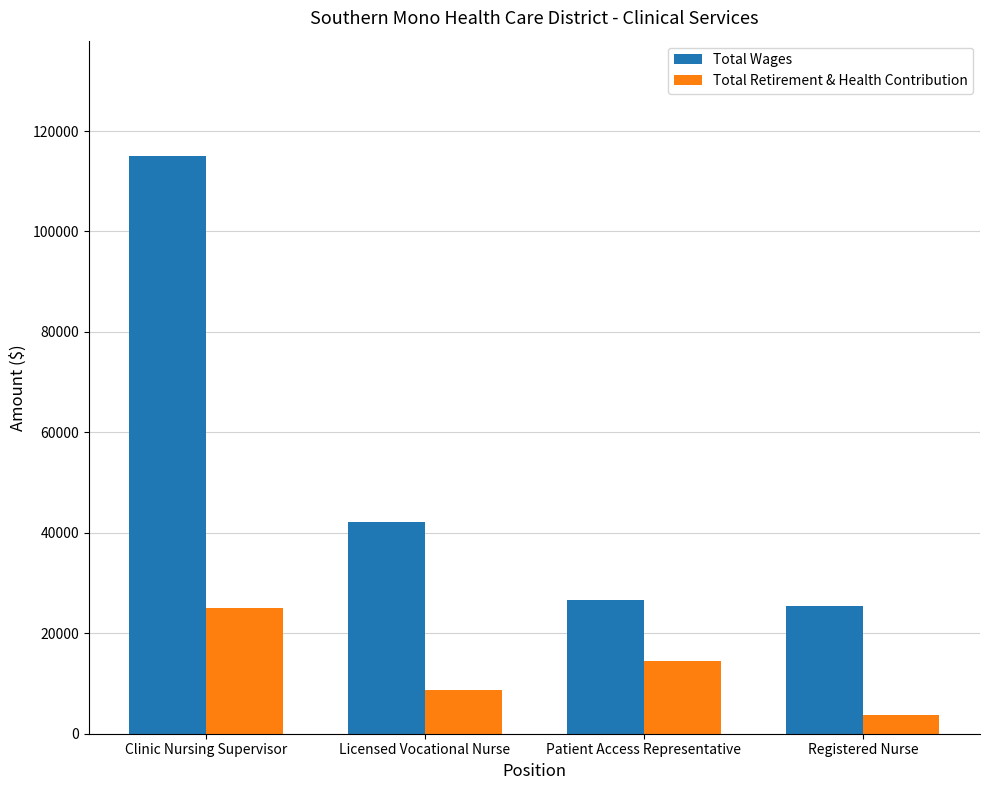

At which label does Total Retirement & Health Contribution first exceed 14381?

Clinic Nursing Supervisor